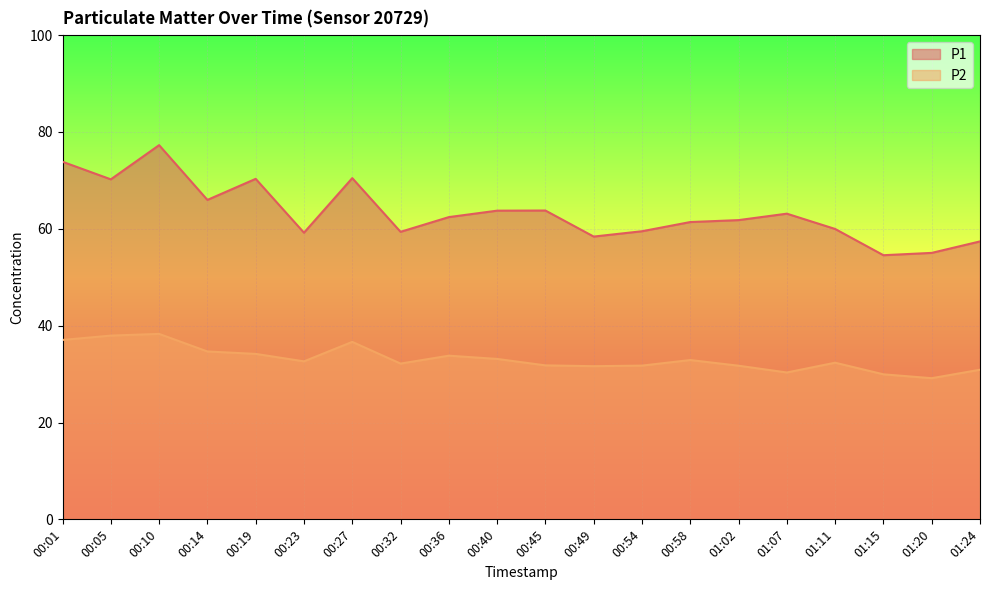

Where does the P2 series first go above 32?

00:01